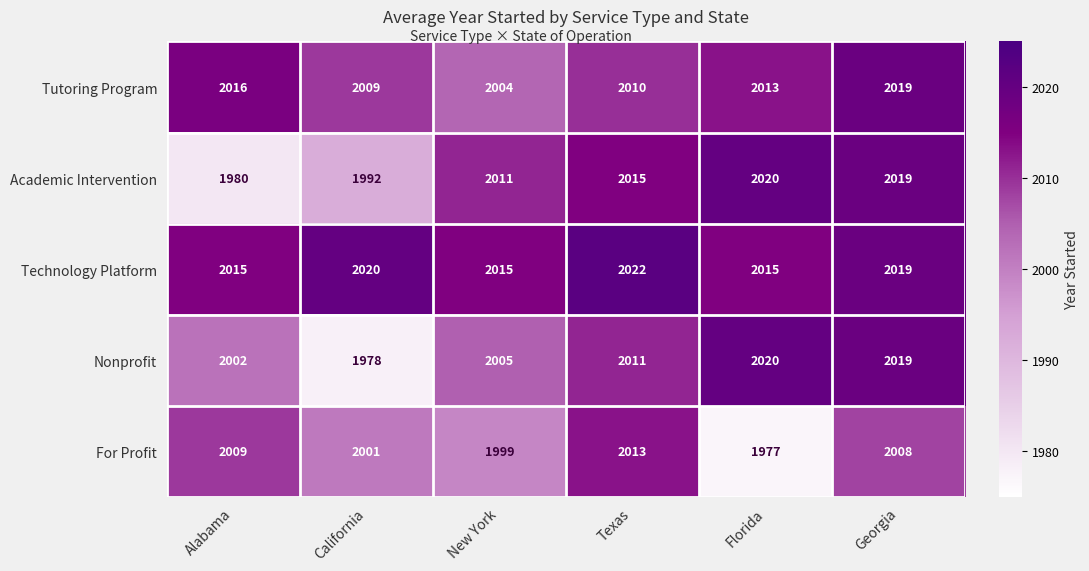

Which series changed the most between California and Florida?

Nonprofit